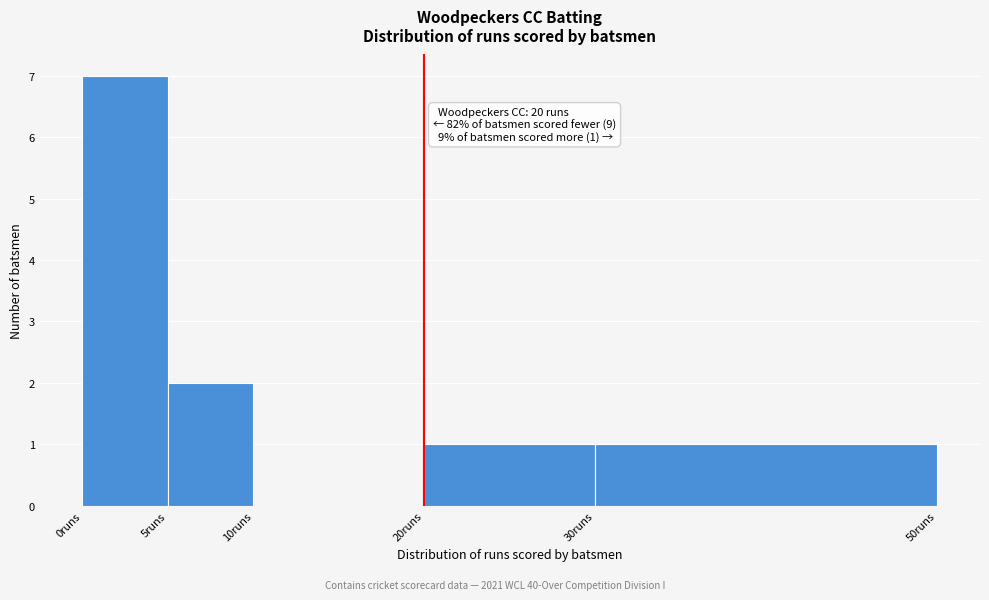

Which range on the x-axis has the tallest bar?

0 to 5